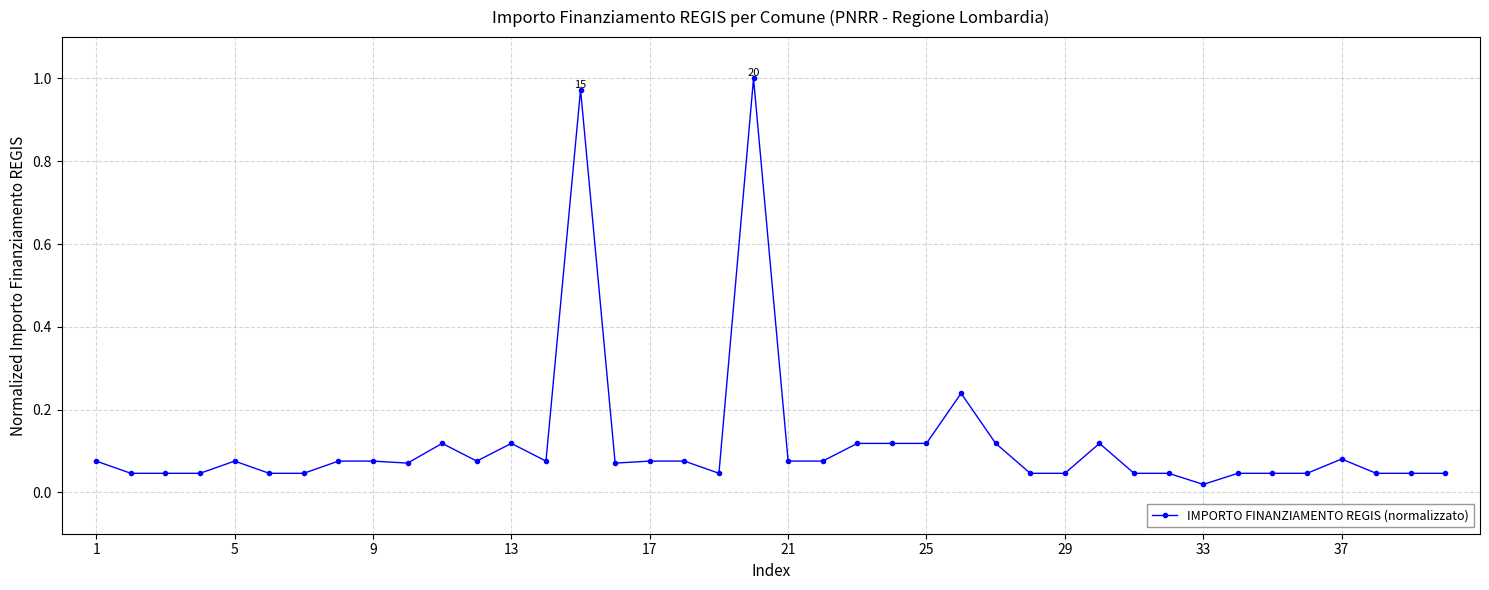

True or false: there are more than 1 points higher than both neighbors.

True